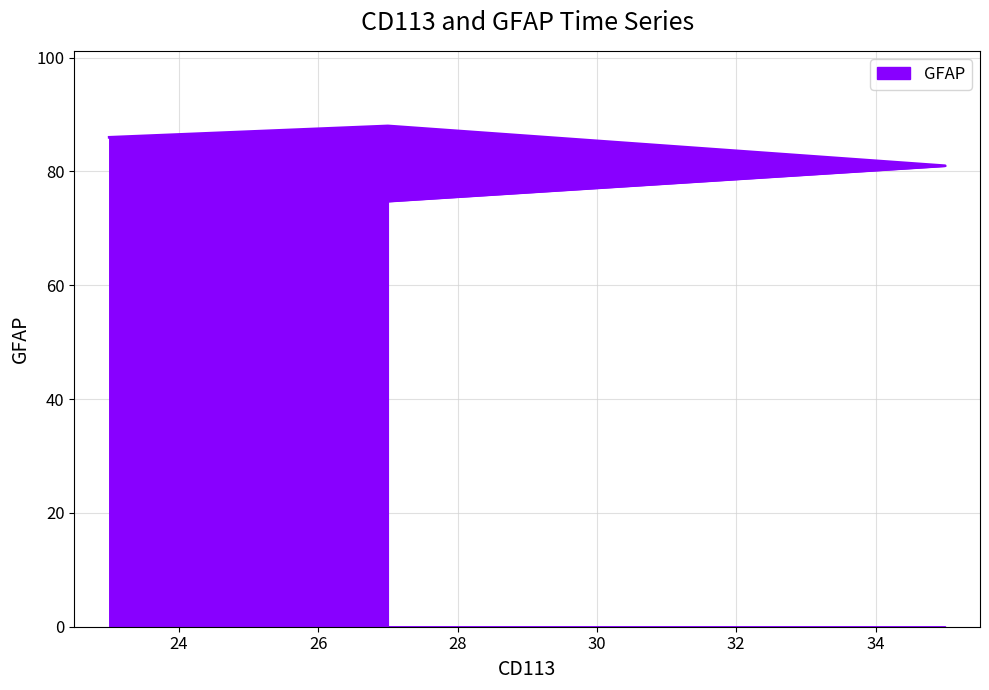

The chart shows a value of 88 at 27. True or false?

True